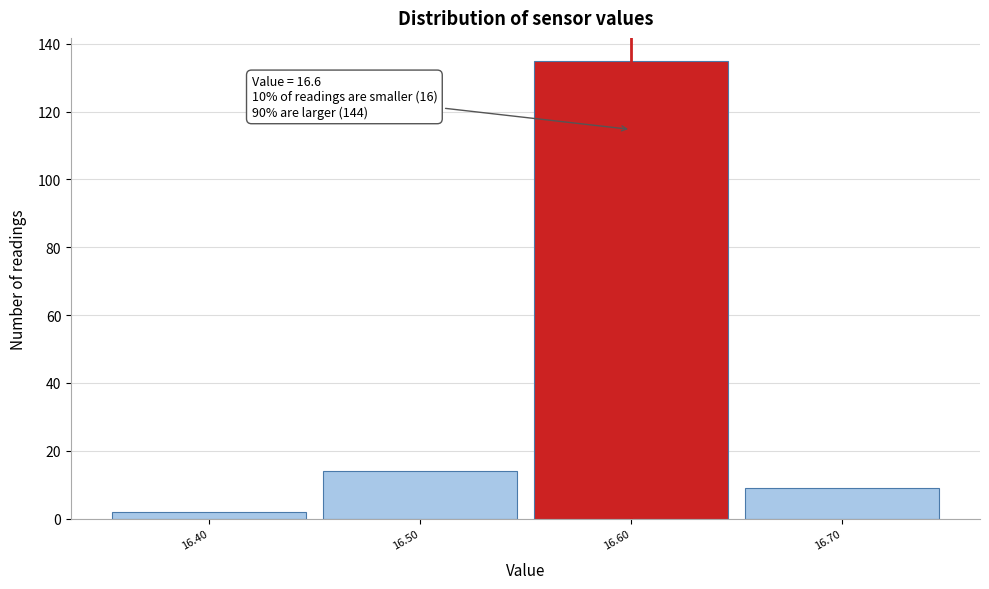

Over which range of the x-axis is the bar tallest?

16.55 to 16.65